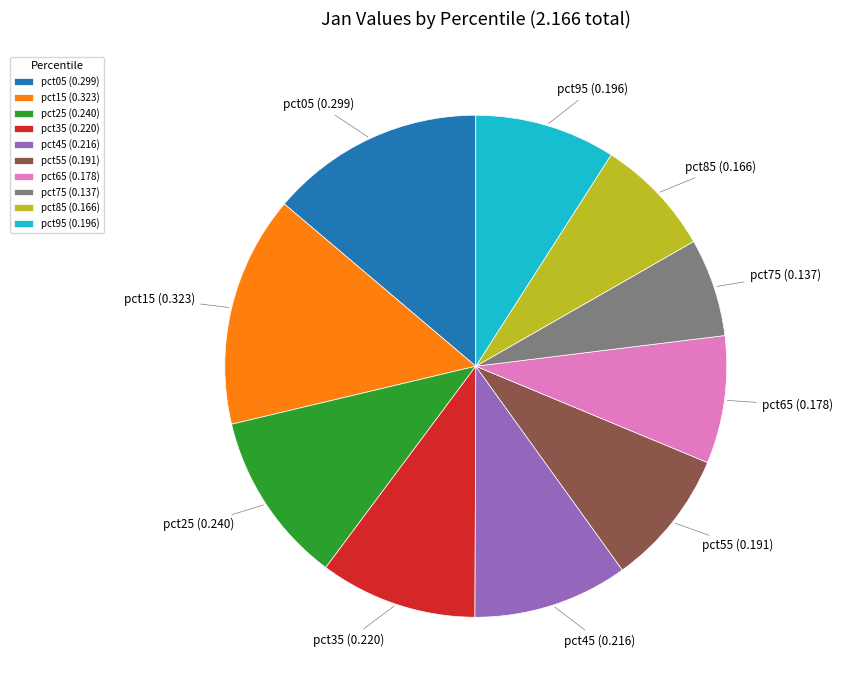

Count the number of slices in the pie.

10